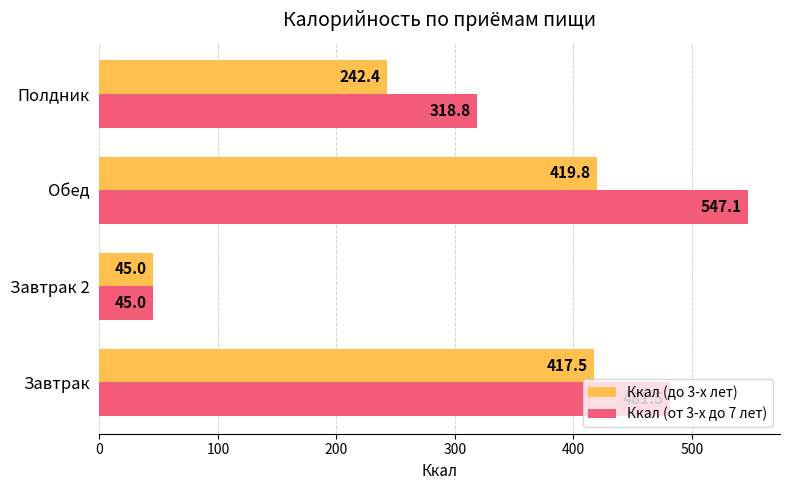

Rank the series by their average value, from highest to lowest.

Ккал (от 3-х до 7 лет), Ккал (до 3-х лет)